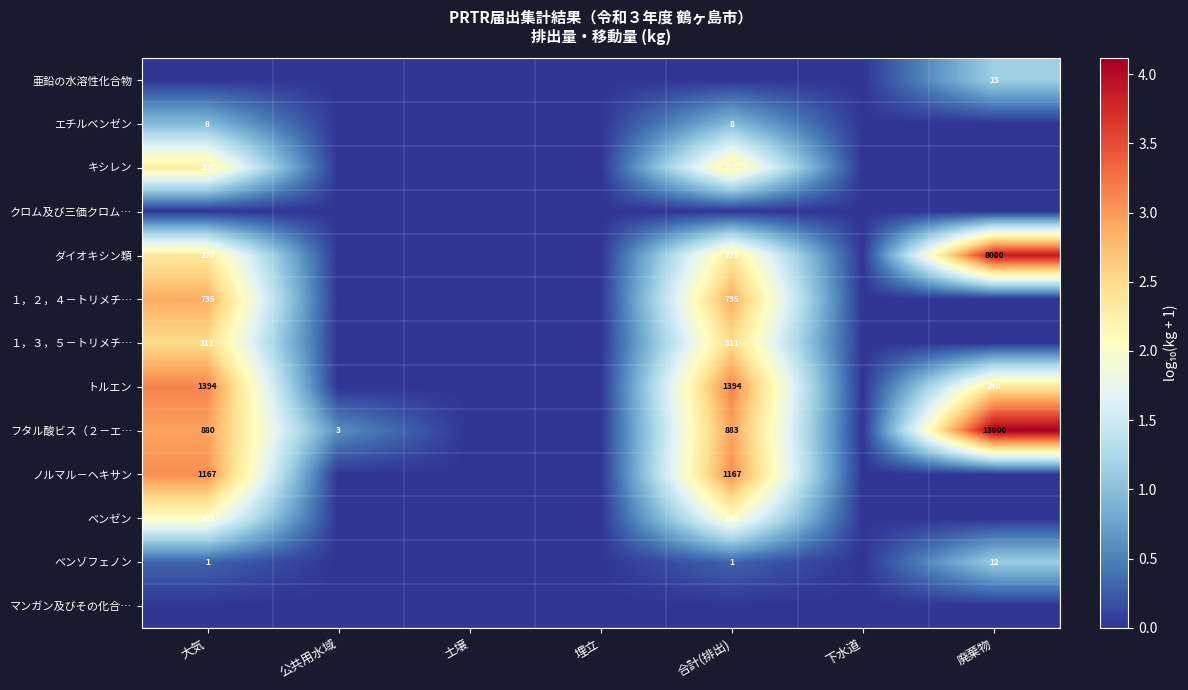

True or false: フタル酸ビス（２－エ… has a value of 3 at 公共用水域.

True